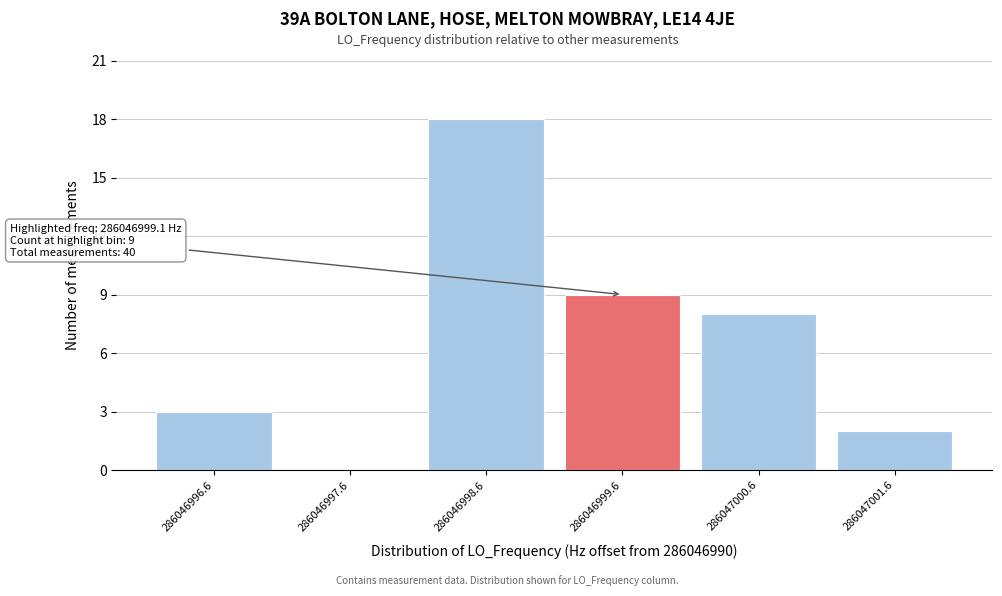

Reading left to right, what are all the values shown in this chart?

286046996.6=3	286046997.6=0	286046998.6=18	286046999.6=9	286047000.6=8	286047001.6=2